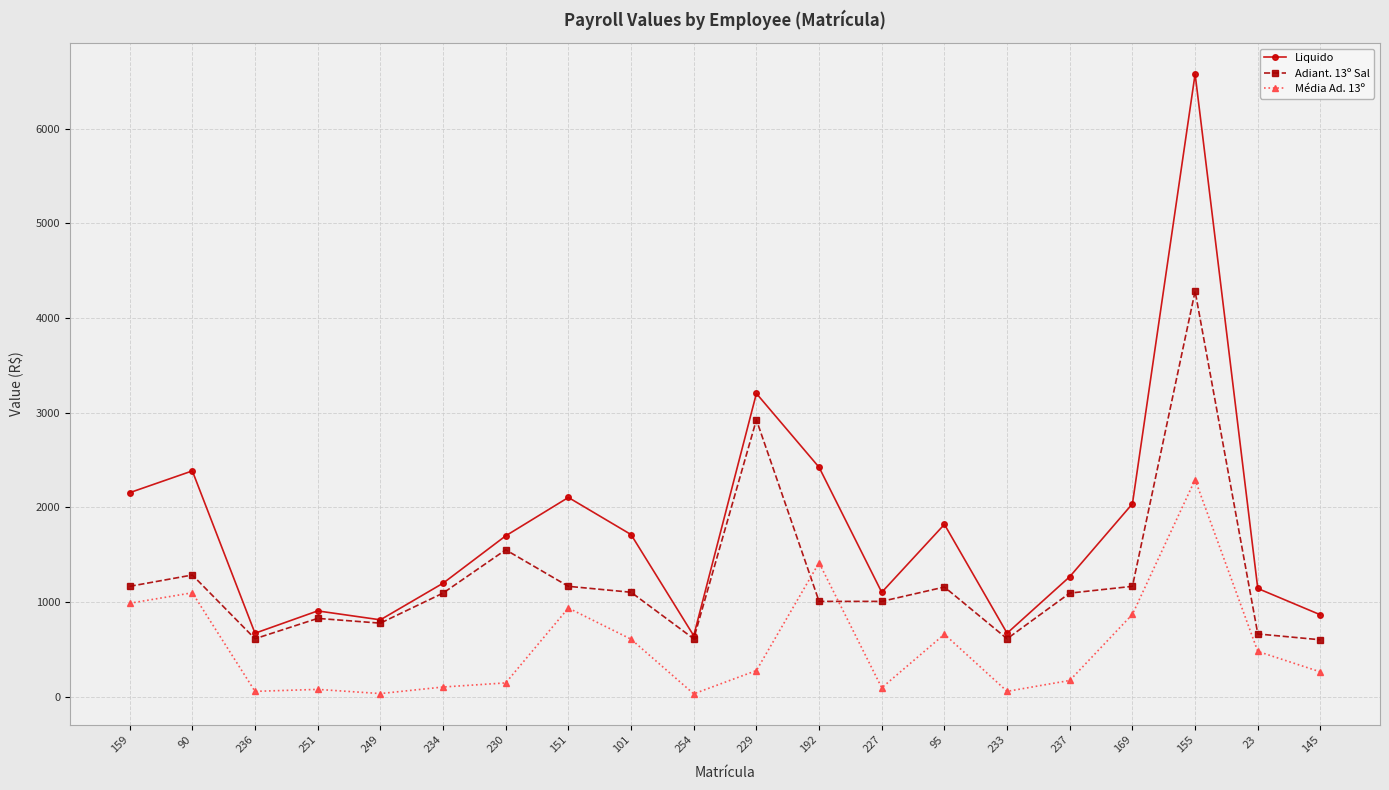

What is the minimum value shown in the chart?

32.1